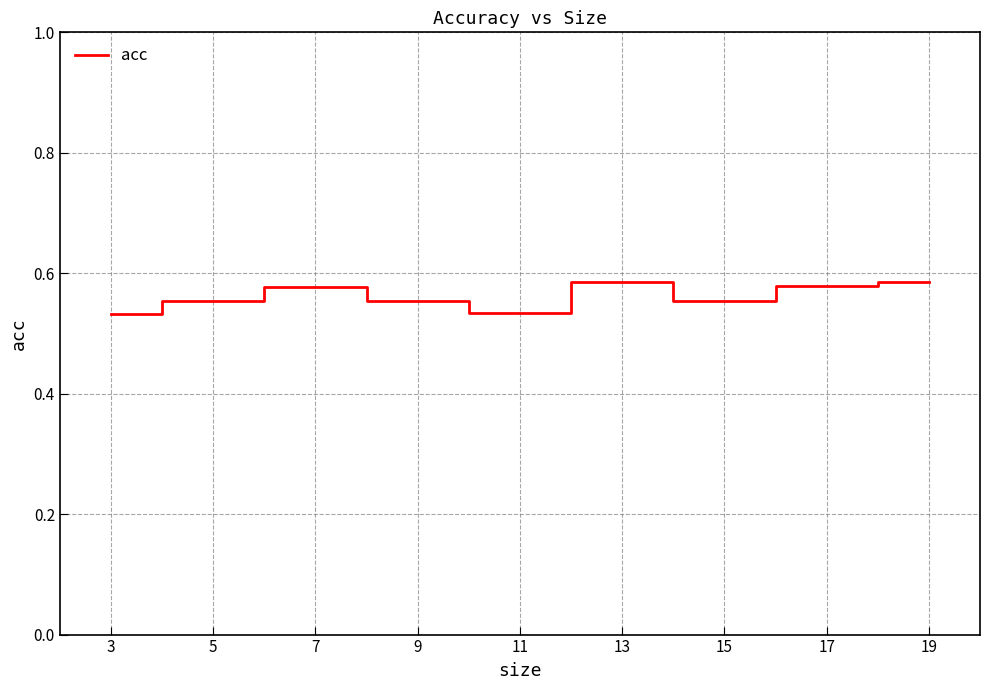

Which has a higher value, 15 or 7?

7